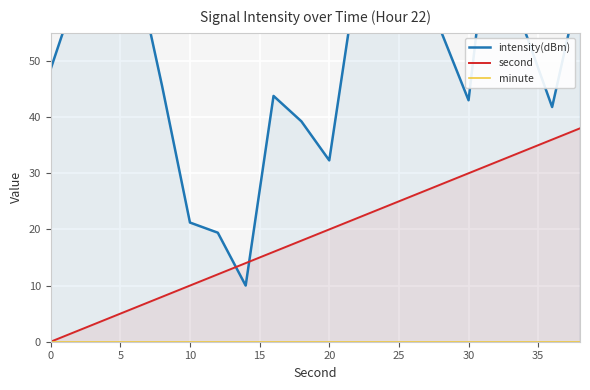

What is the difference between the maximum and minimum values in the intensity(dBm) series?

80.0